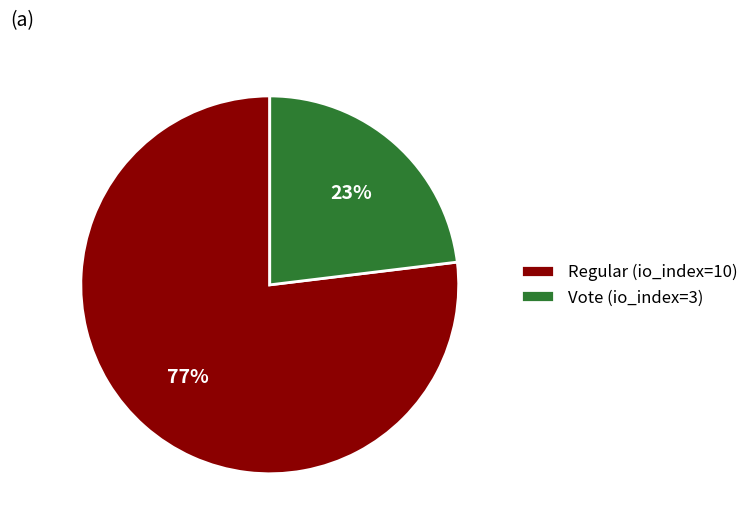

Is it true that Regular (io_index=10) is 64% of the pie?

False